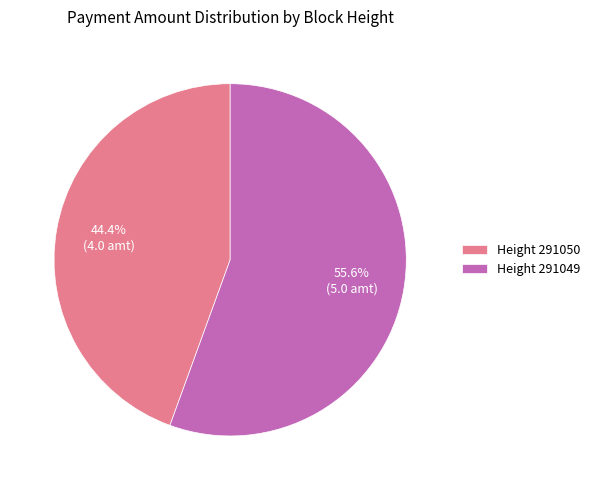

Is the sum of Height 291049 and Height 291050 greater than half?

Yes